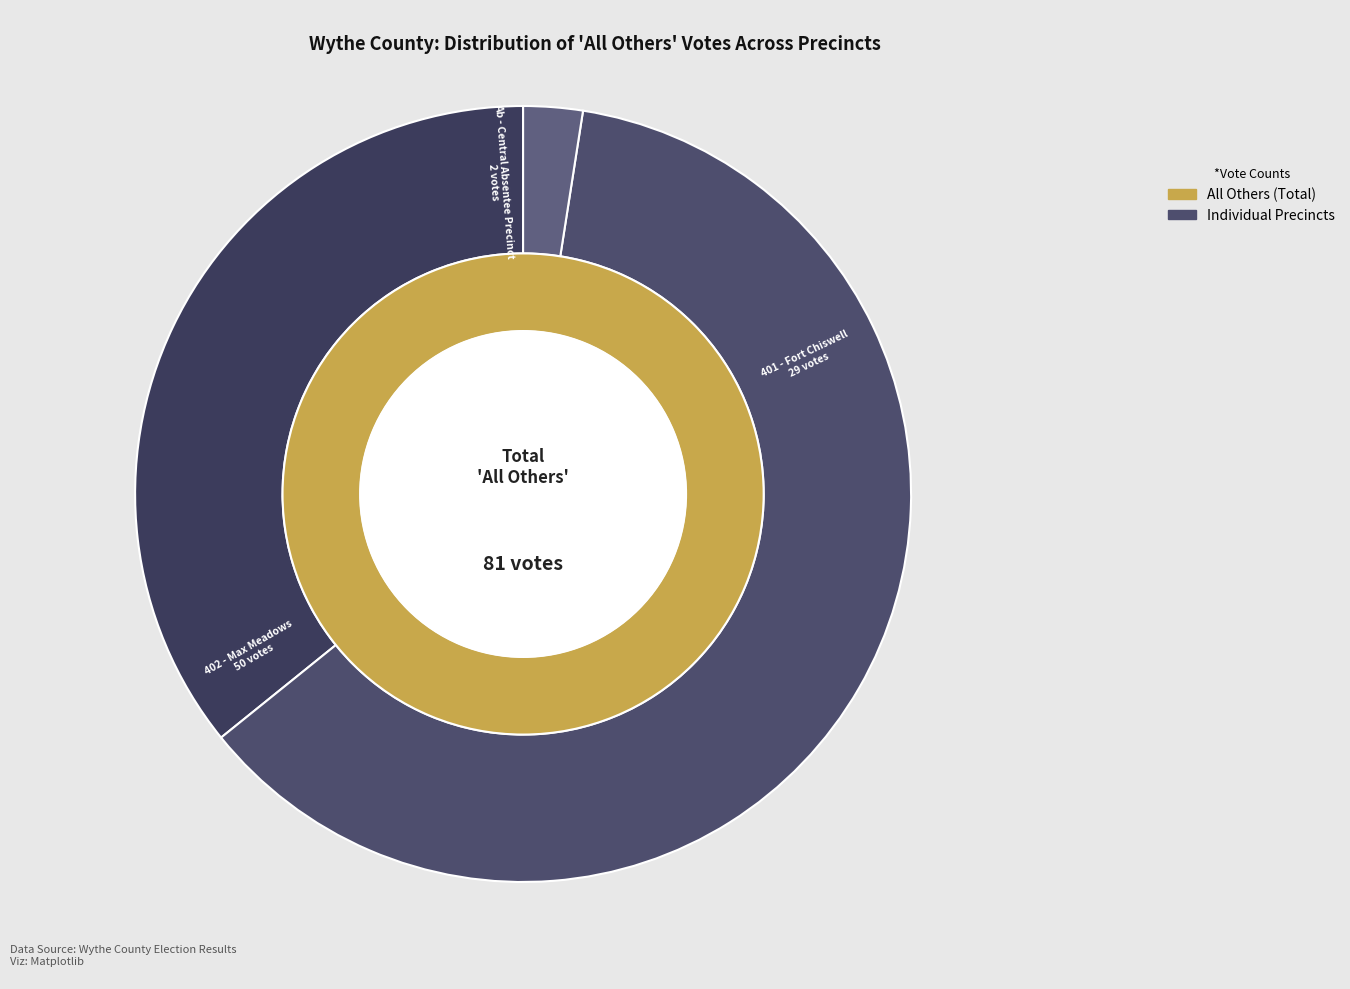

Does 402 - Max Meadows account for over 50% of the chart?

Yes